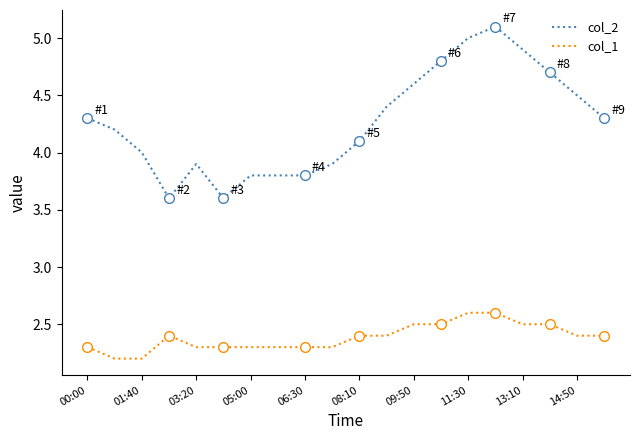

Rank the series by their maximum value, from lowest to highest.

col_1, col_2